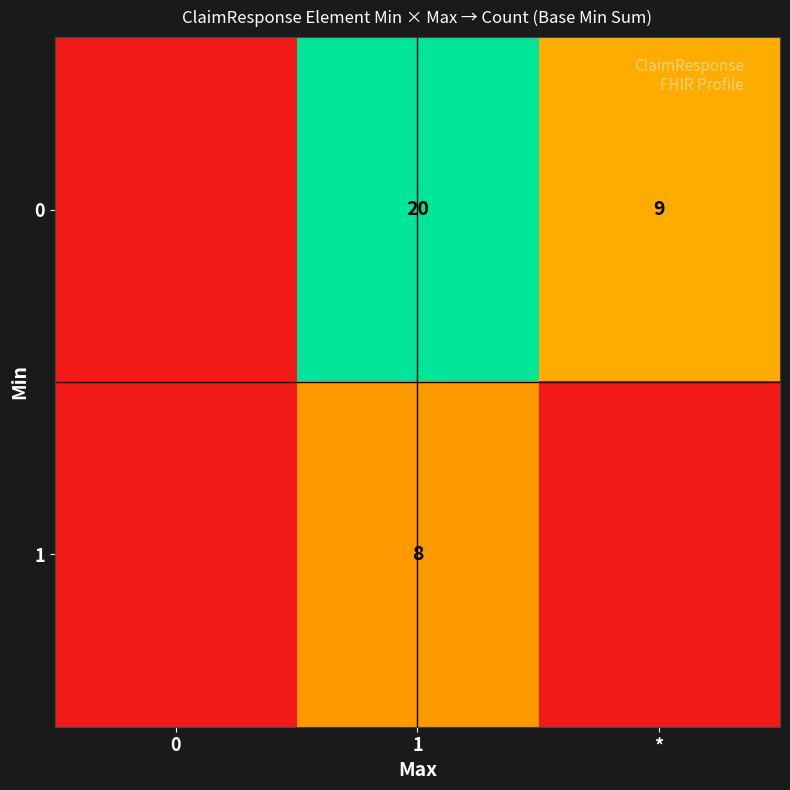

The 1 series shows 4 at 1. True or false?

False